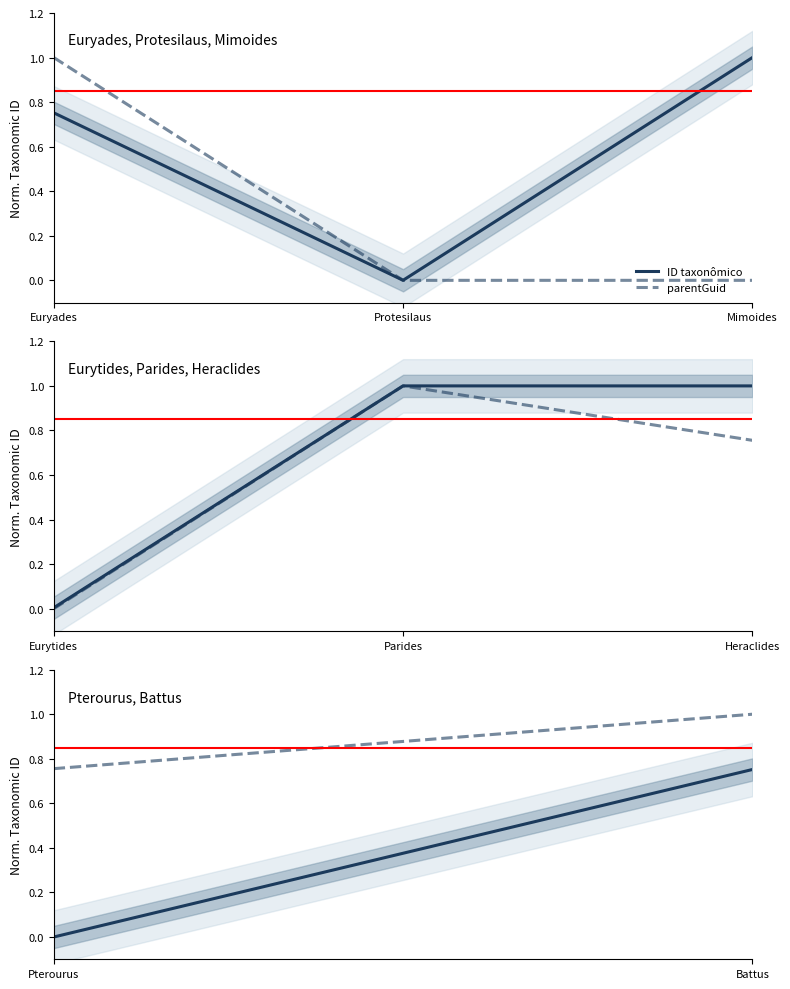

What is the maximum value for parentGuid?

1.0